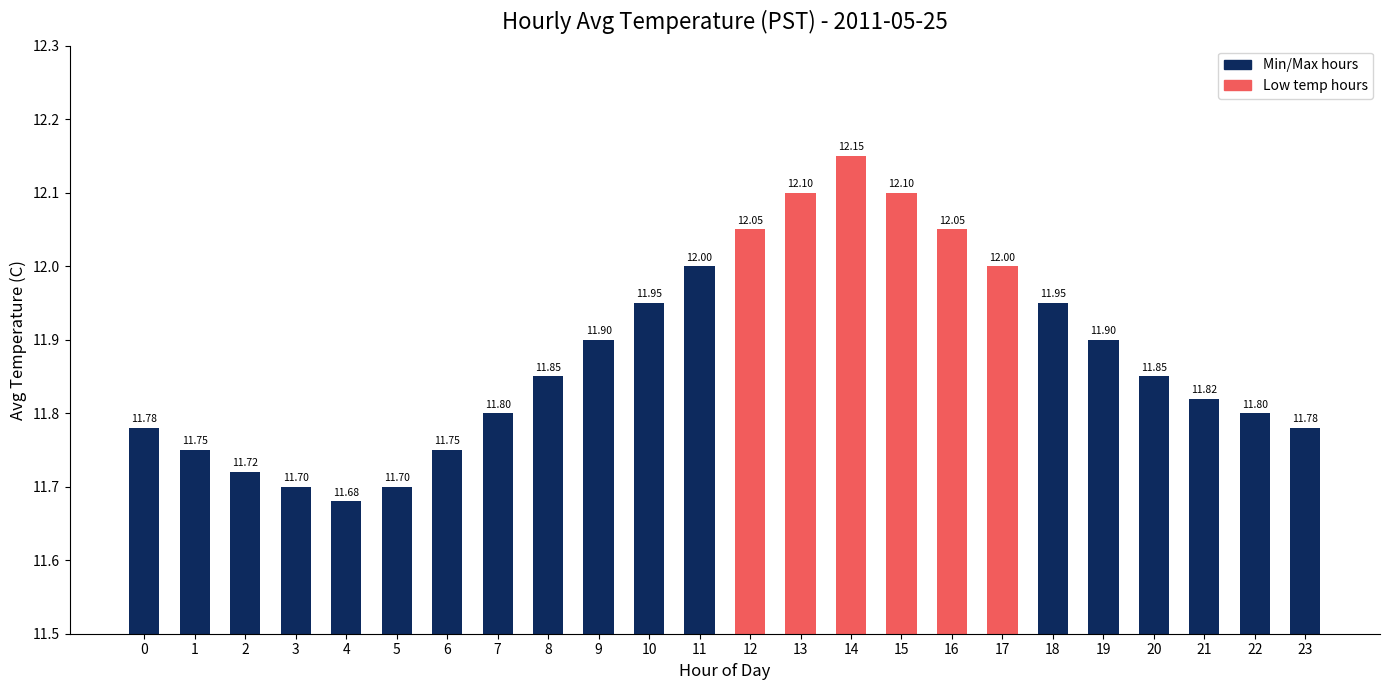

What is the ratio of the value at 3 to the value at 1?

1.0